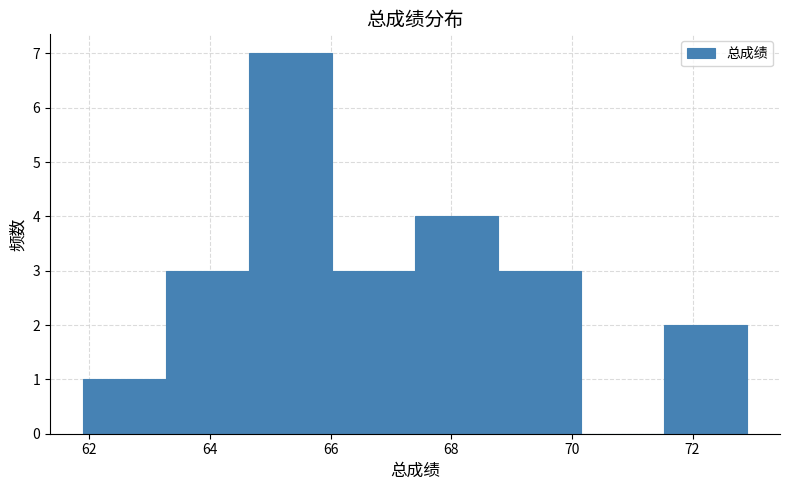

Reading left to right, list every bar in this chart as the range it spans on the x-axis followed by its height. Neither the bar edges nor the heights are printed on the chart, so give them approximately, as read against the axes.

62.0 to 63.2: 1
63.2 to 64.6: 3
64.6 to 66.0: 7
66.0 to 67.4: 3
67.4 to 68.8: 4
68.8 to 70.2: 3
70.2 to 71.6: 0
71.6 to 73.0: 2